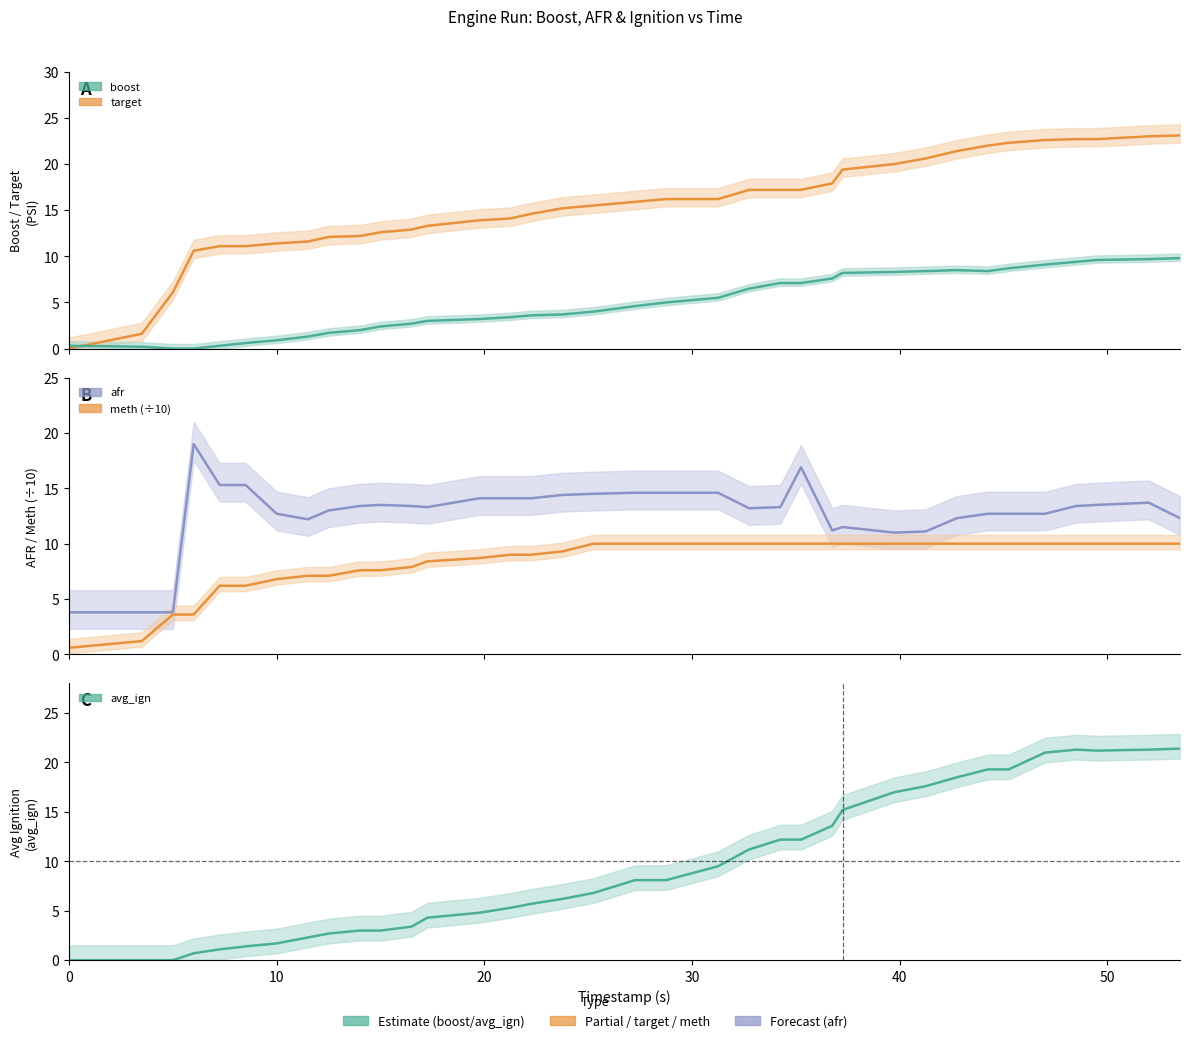

The value of ecu_psi at 6.0 is 1.2. True or false?

False